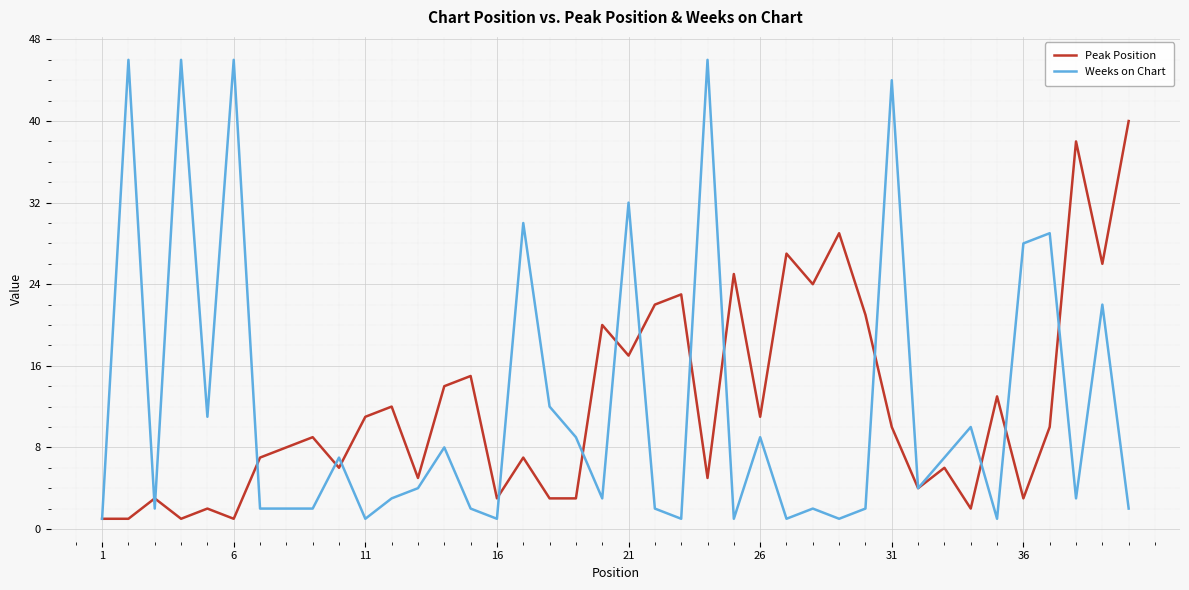

What is the smallest value displayed?

1